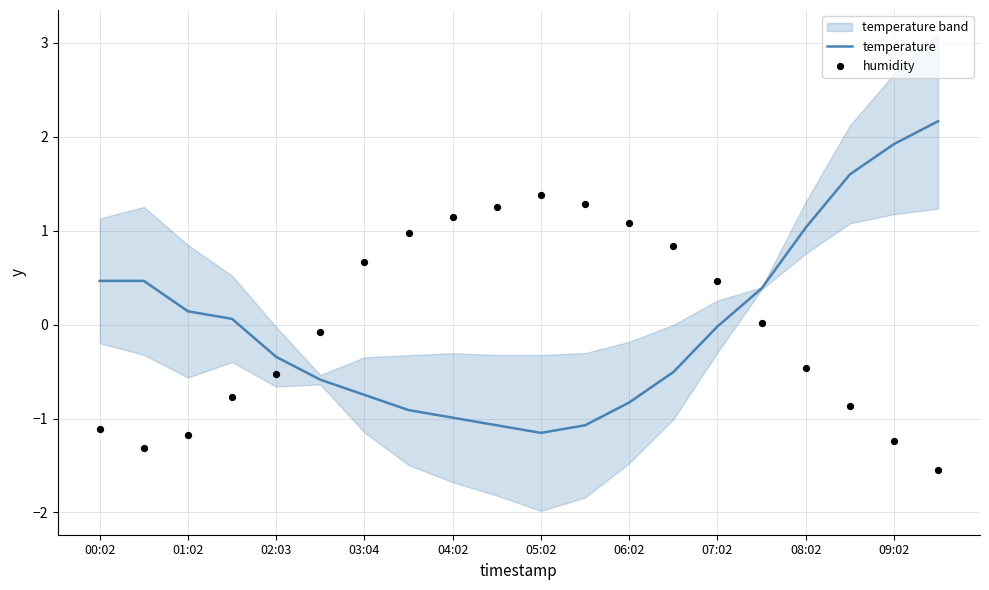

At how many categories does at least one series exceed 0?

18